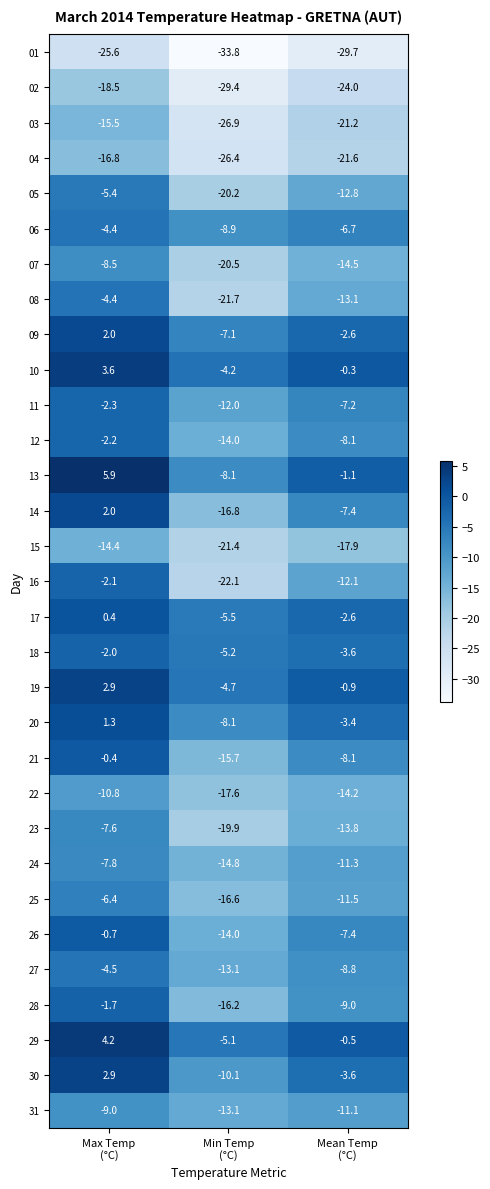

Between Max Temp
(°C) and Mean Temp
(°C), which series saw the biggest shift?

16